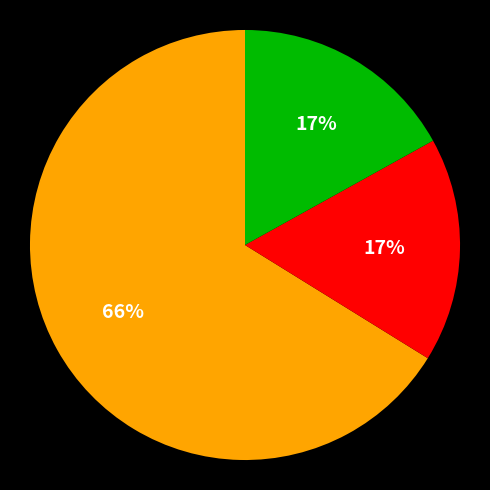

To the nearest percent, what is the average slice percentage?

33%